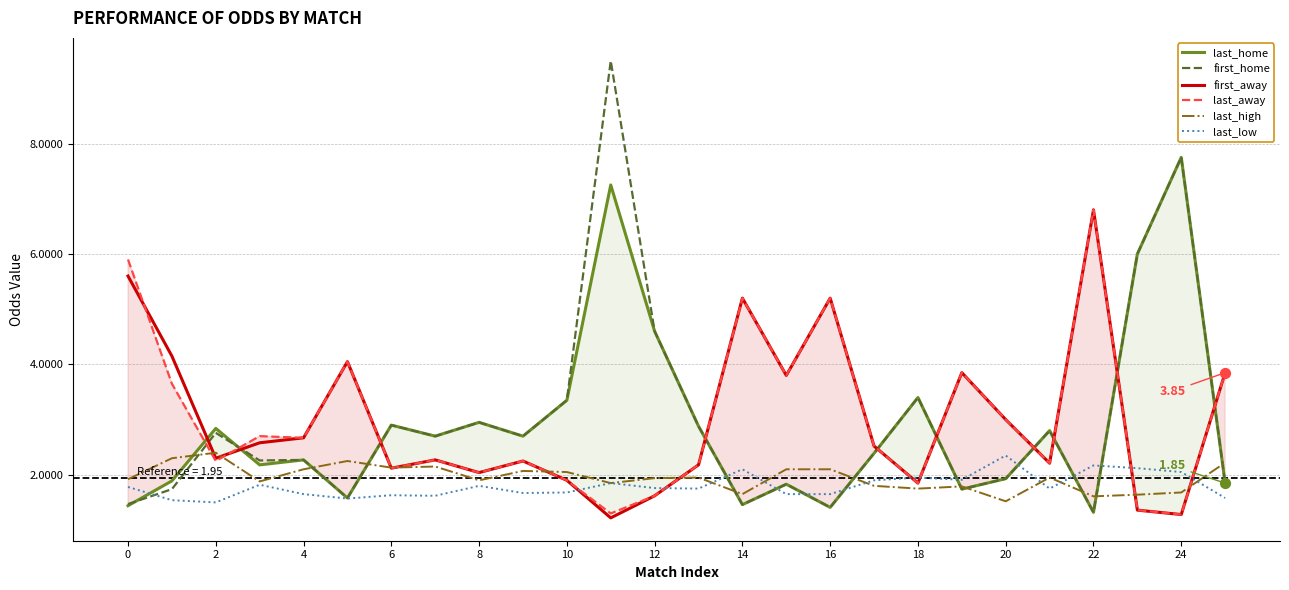

What are all the series names shown in the legend?

last_home, first_home, first_away, last_away, last_high, last_low